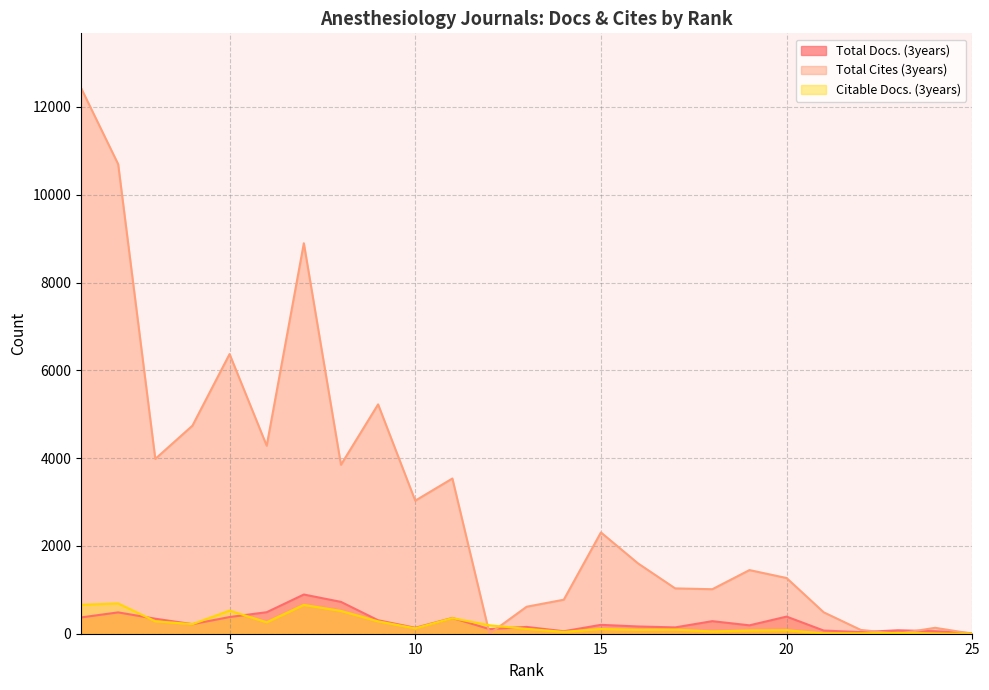

What are all the series names shown in the legend?

Total Docs. (3years), Total Cites (3years), Citable Docs. (3years)